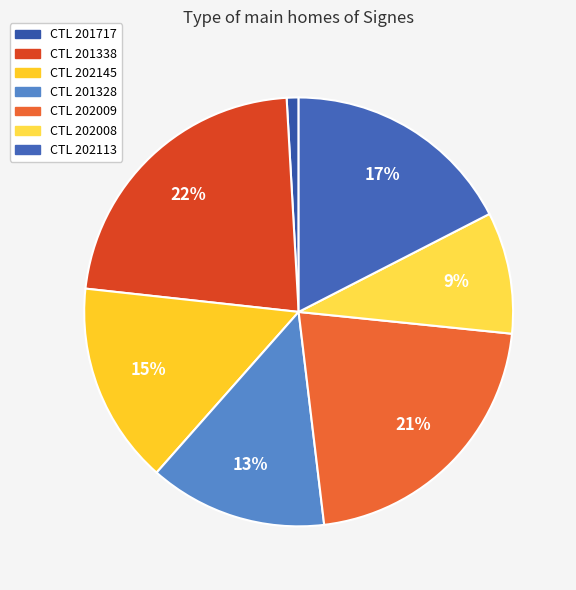

Rank the categories by value from lowest to highest.

201717, 202008, 201328, 202145, 202113, 202009, 201338